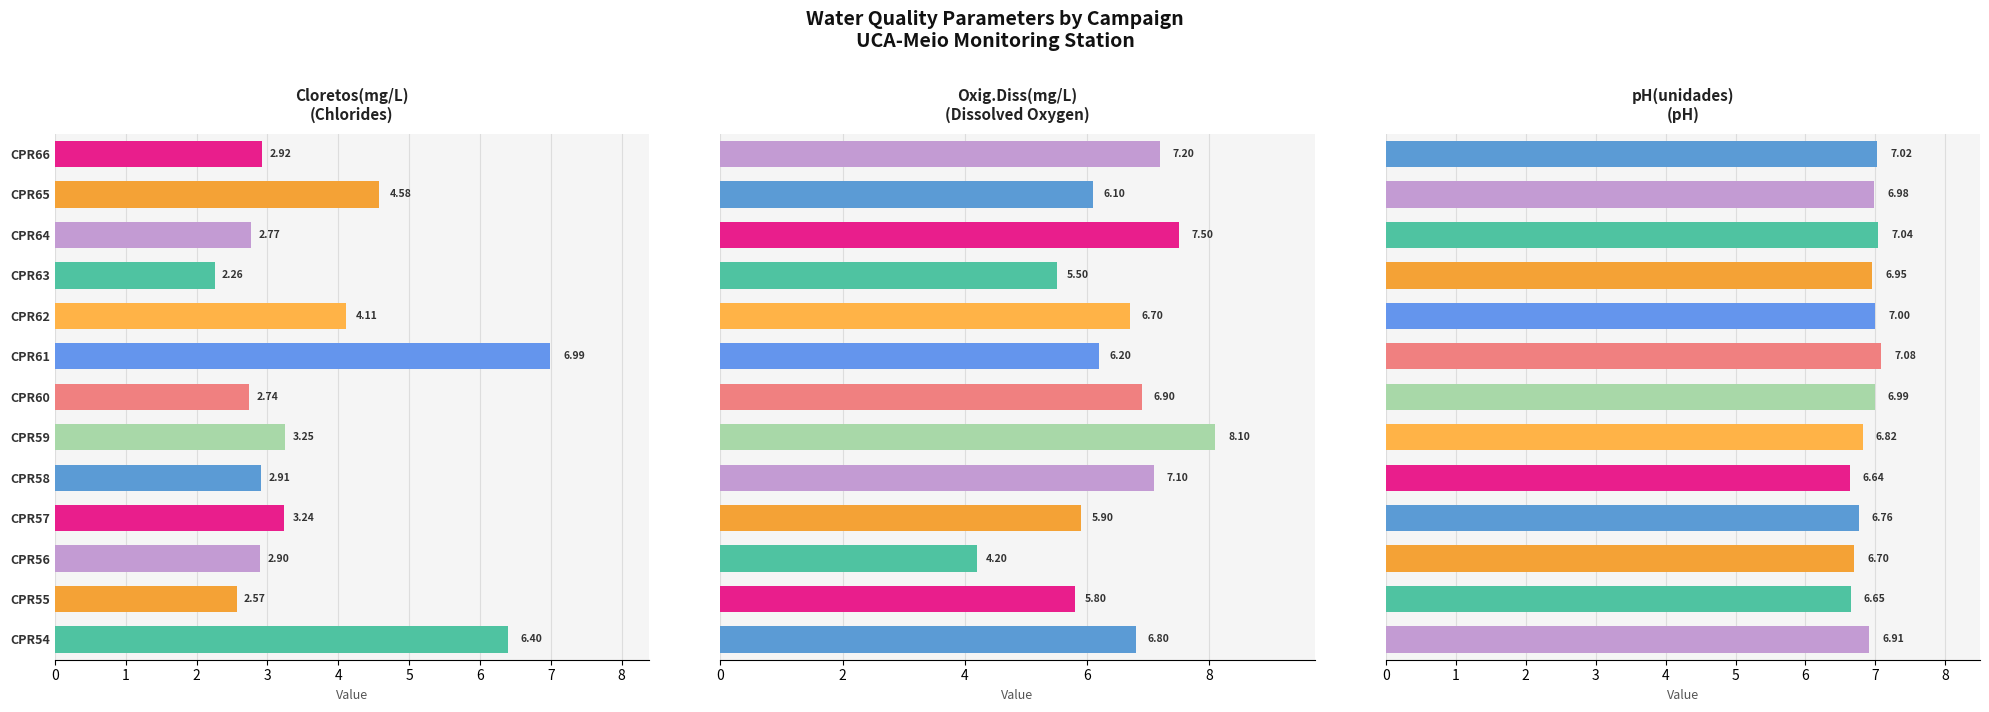

Reading left to right, what are all the values shown in this chart?

Cloretos(mg/L): 6.4	2.6	2.9	3.2	2.9	3.2	2.7	7.0	4.1	2.3	2.8	4.6	2.9
Oxig.Diss(mg/L): 6.8	5.8	4.2	5.9	7.1	8.1	6.9	6.2	6.7	5.5	7.5	6.1	7.2
pH(unidades): 6.9	6.7	6.7	6.8	6.6	6.8	7.0	7.1	7.0	7.0	7.0	7.0	7.0